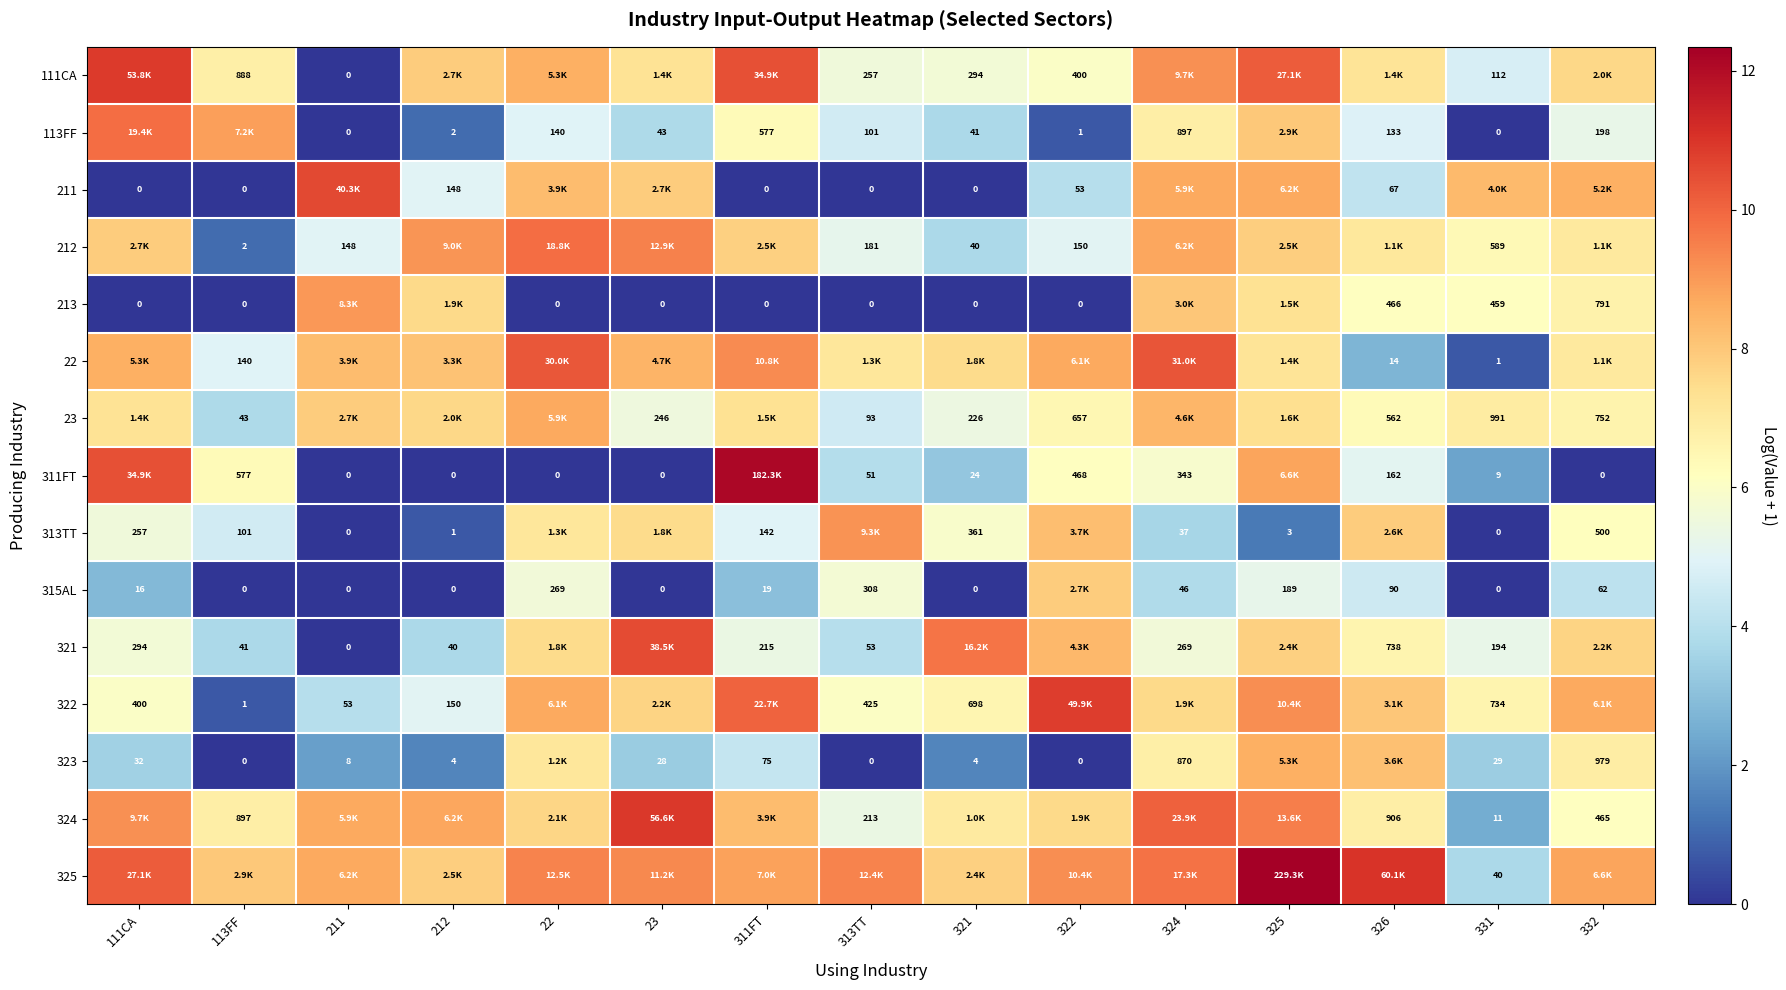

Is the value of 323 at 23 greater than the value of 311FT at 331?

Yes